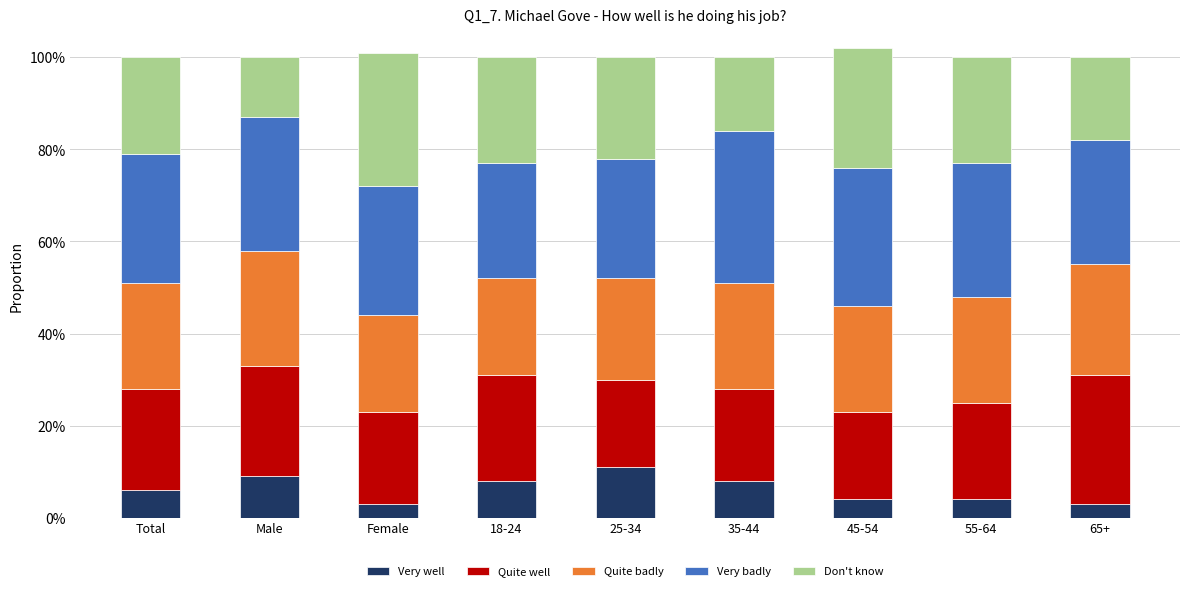

The value of Quite badly at Total is 0.1. True or false?

False